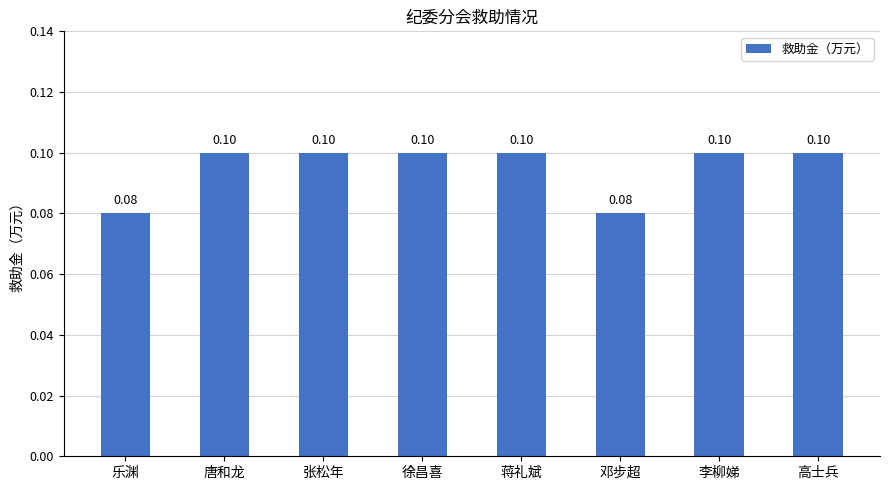

How many bars are there in total?

8